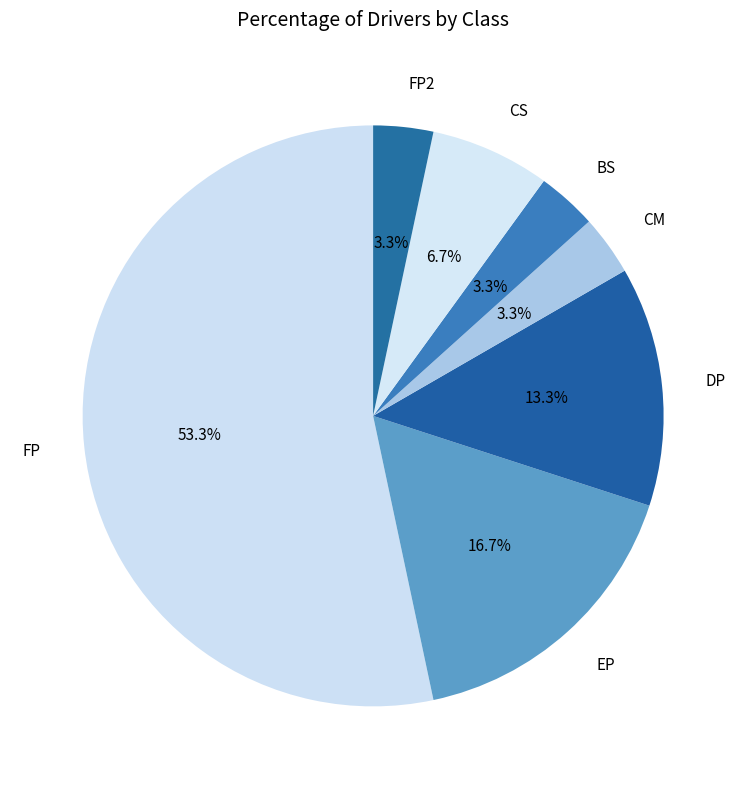

Which has a higher value, EP or BS?

EP